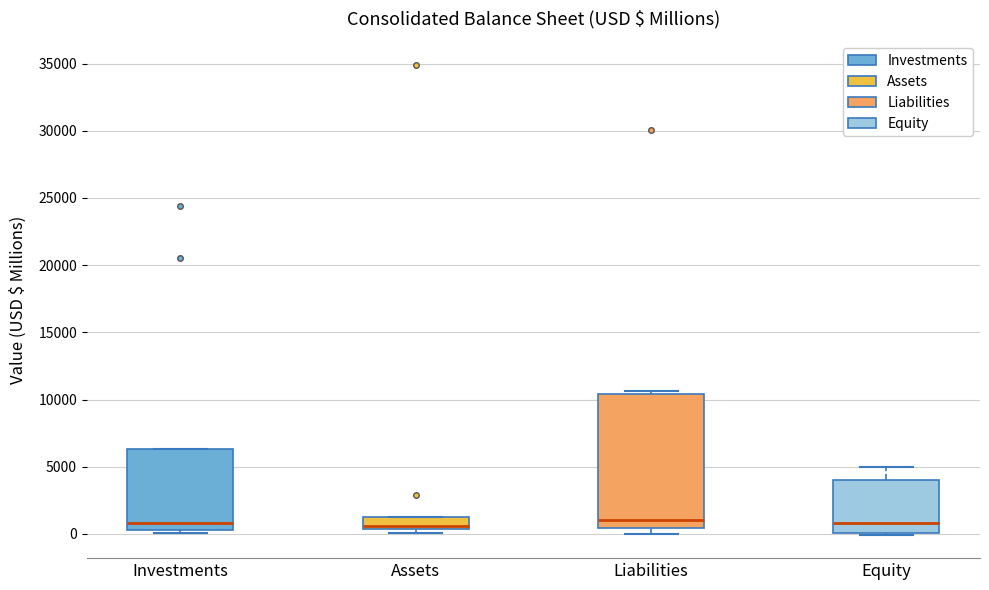

Where is the upper edge of the box for Assets on the y-axis? The values are not printed on the chart, so give them approximately, as read against the axis.

1500